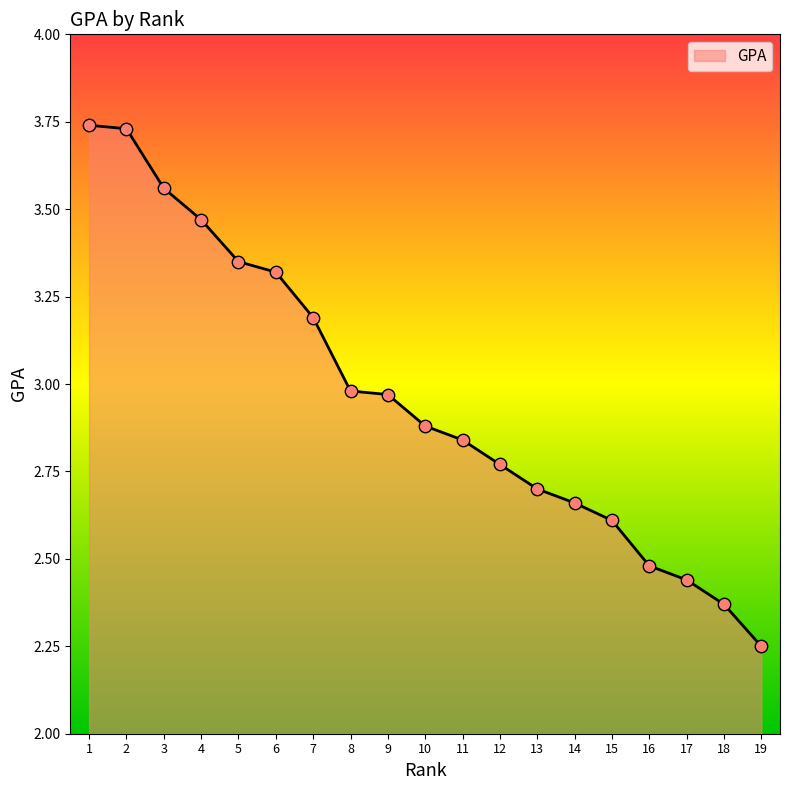

What is the change in value from 1 to 3?

-0.2